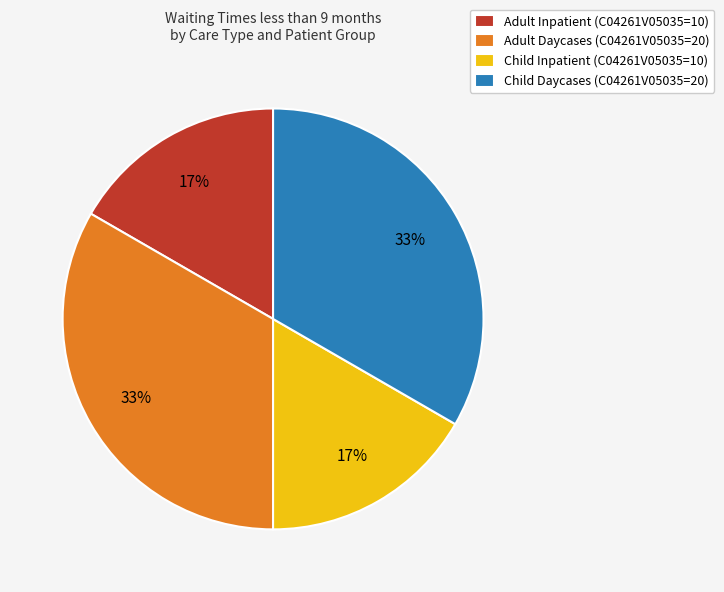

The Adult Inpatient (C04261V05035=10) slice represents 17% of the pie. True or false?

True